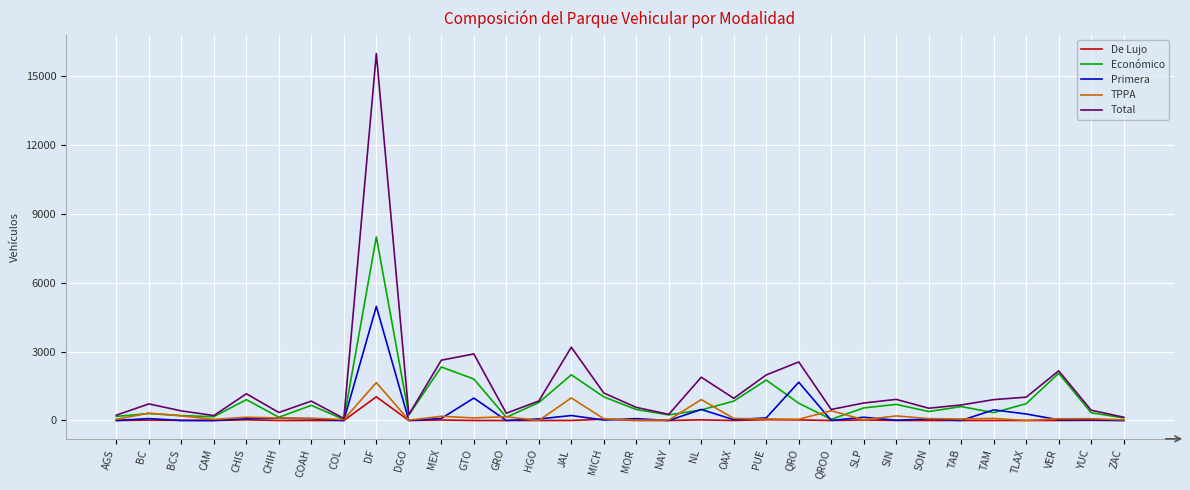

List the series in order of their peak value, lowest first.

De Lujo, TPPA, Primera, Económico, Total